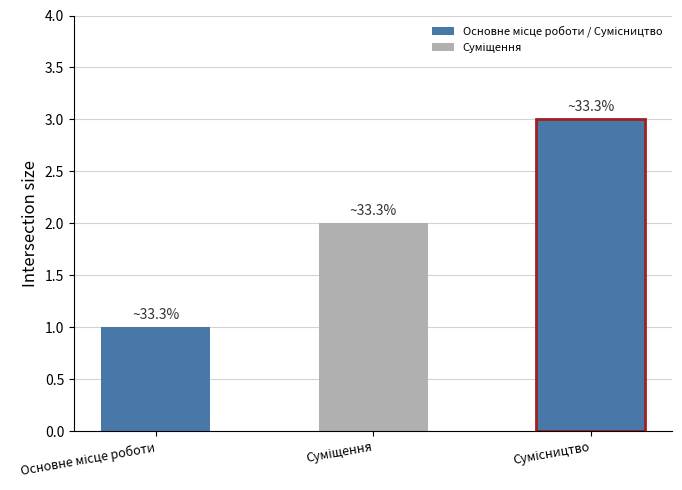

What is the label of the 1st bar from the left?

Основне місце роботи